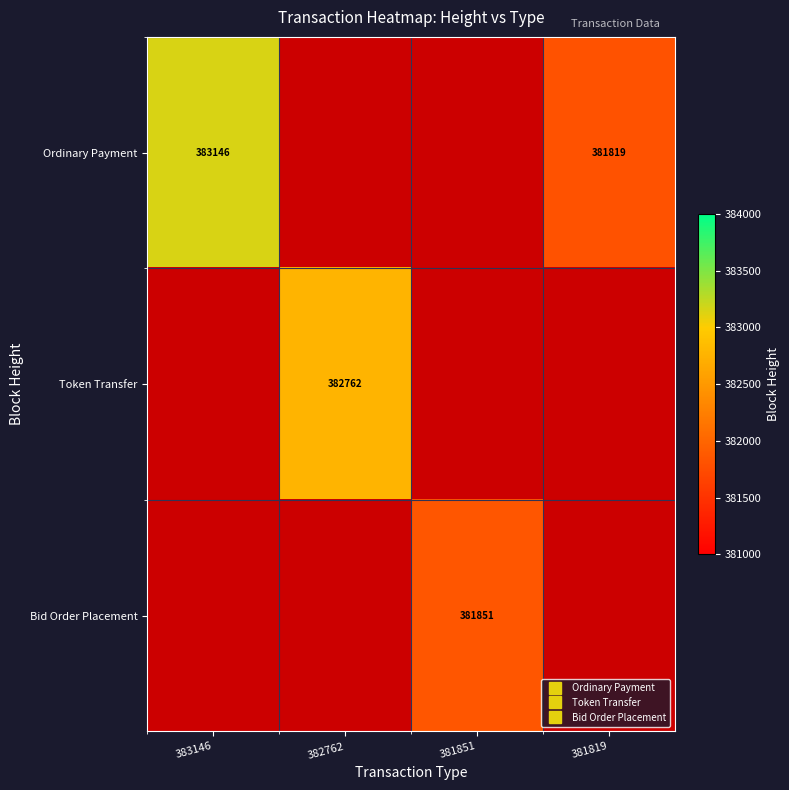

At which label does Ordinary Payment reach its minimum?

381819